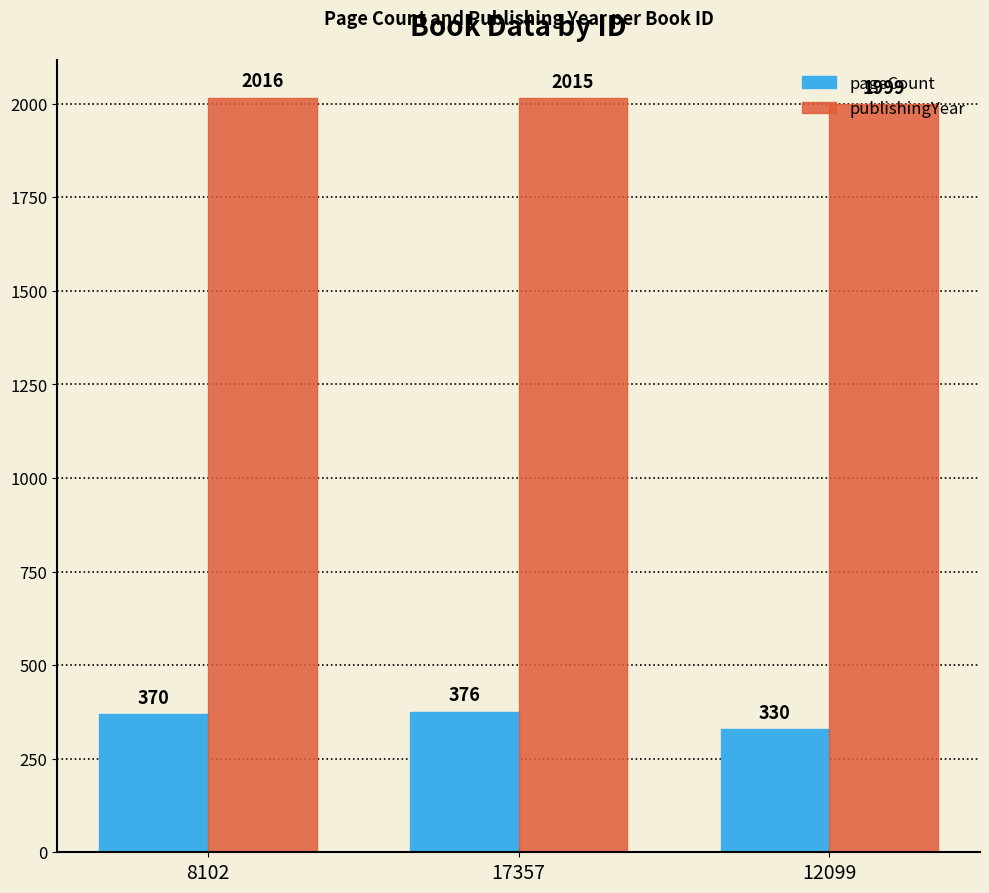

What is the maximum value for publishingYear?

2016